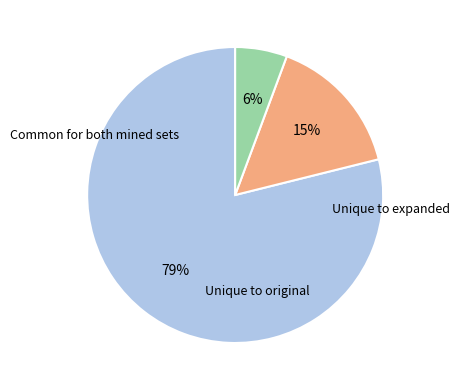

Does any single category account for the majority?

Yes